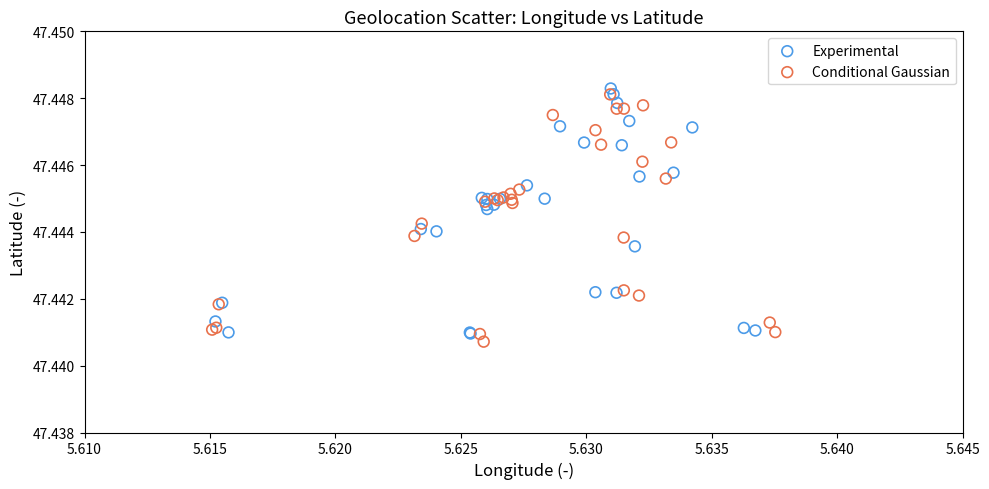

Which series contains the lowest Y value?

Conditional Gaussian